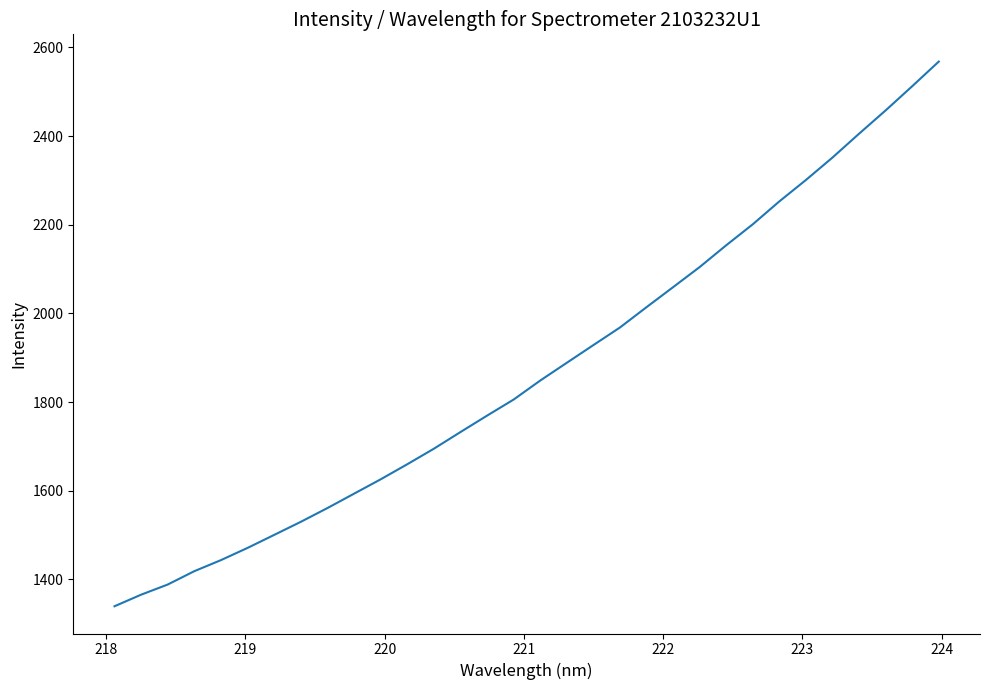

How many lines are shown in the chart?

1